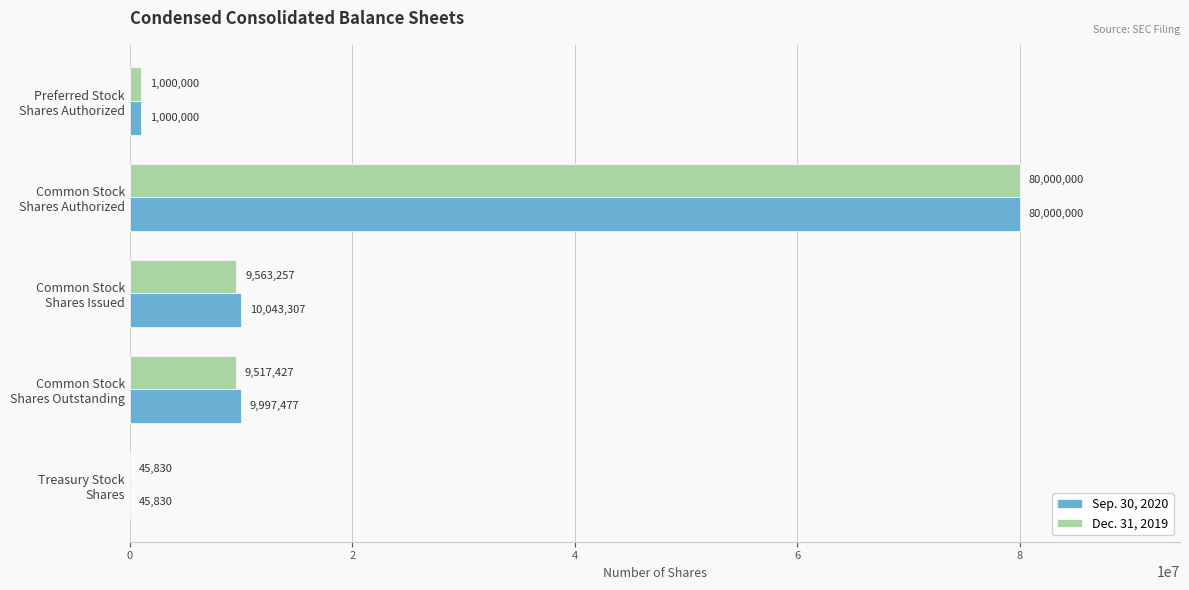

What is the maximum value shown in the chart?

80000000